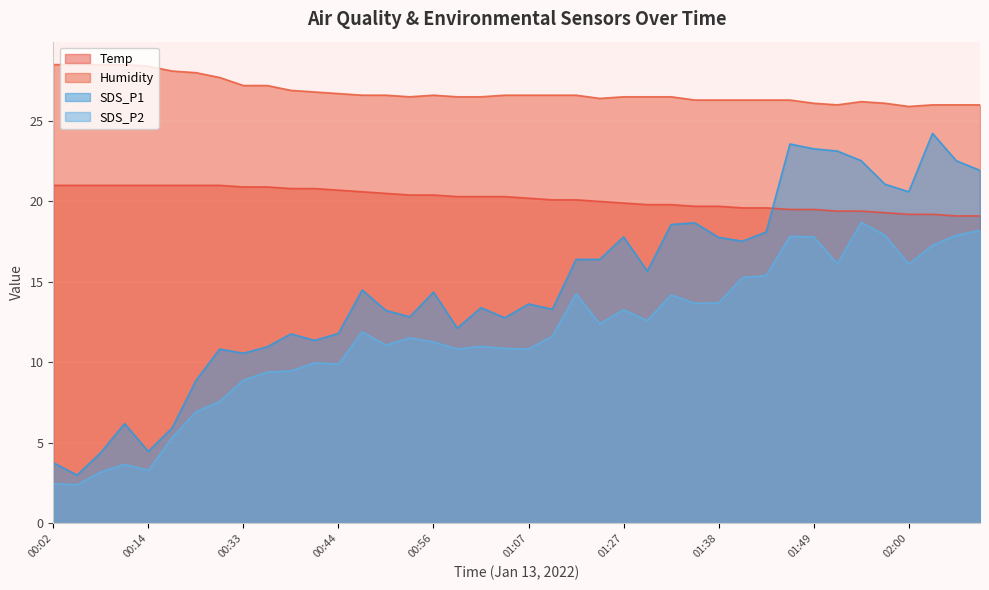

Which series ends up on top after the final intersection of SDS_P1 and Temp?

SDS_P1